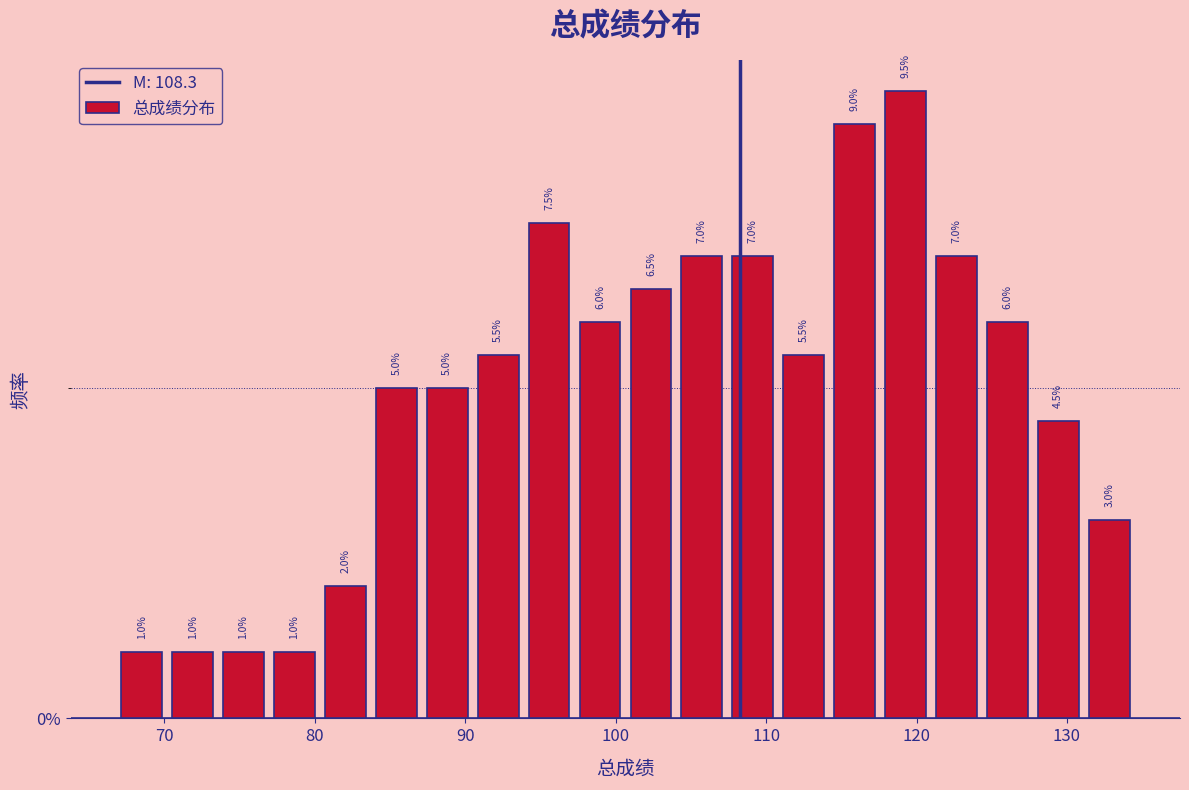

Around what value on the x-axis is the tallest bar? Give the approximate position of its centre, as read against the axis.

119